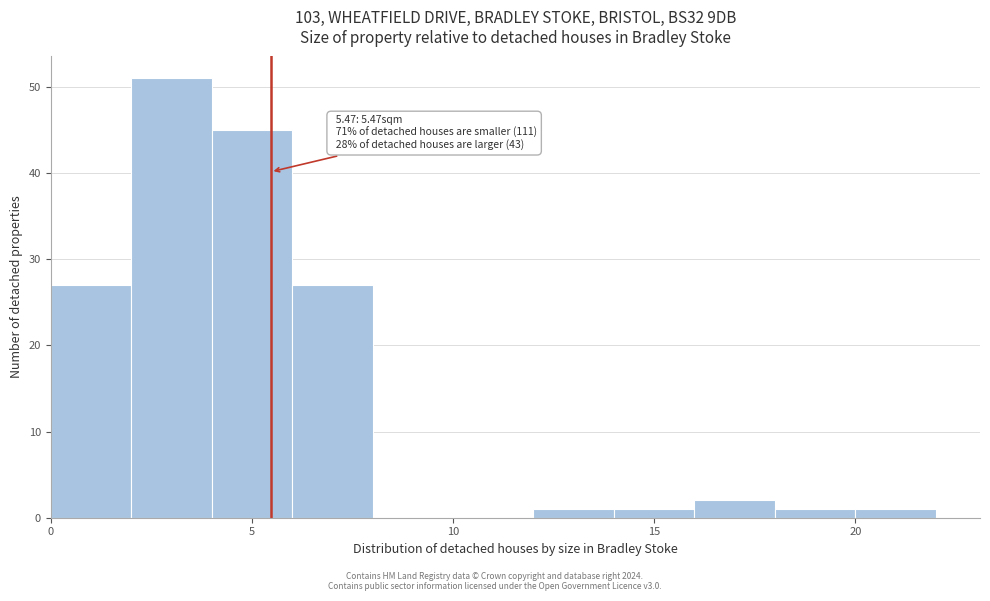

Over which range of the x-axis is the bar tallest?

2 to 4